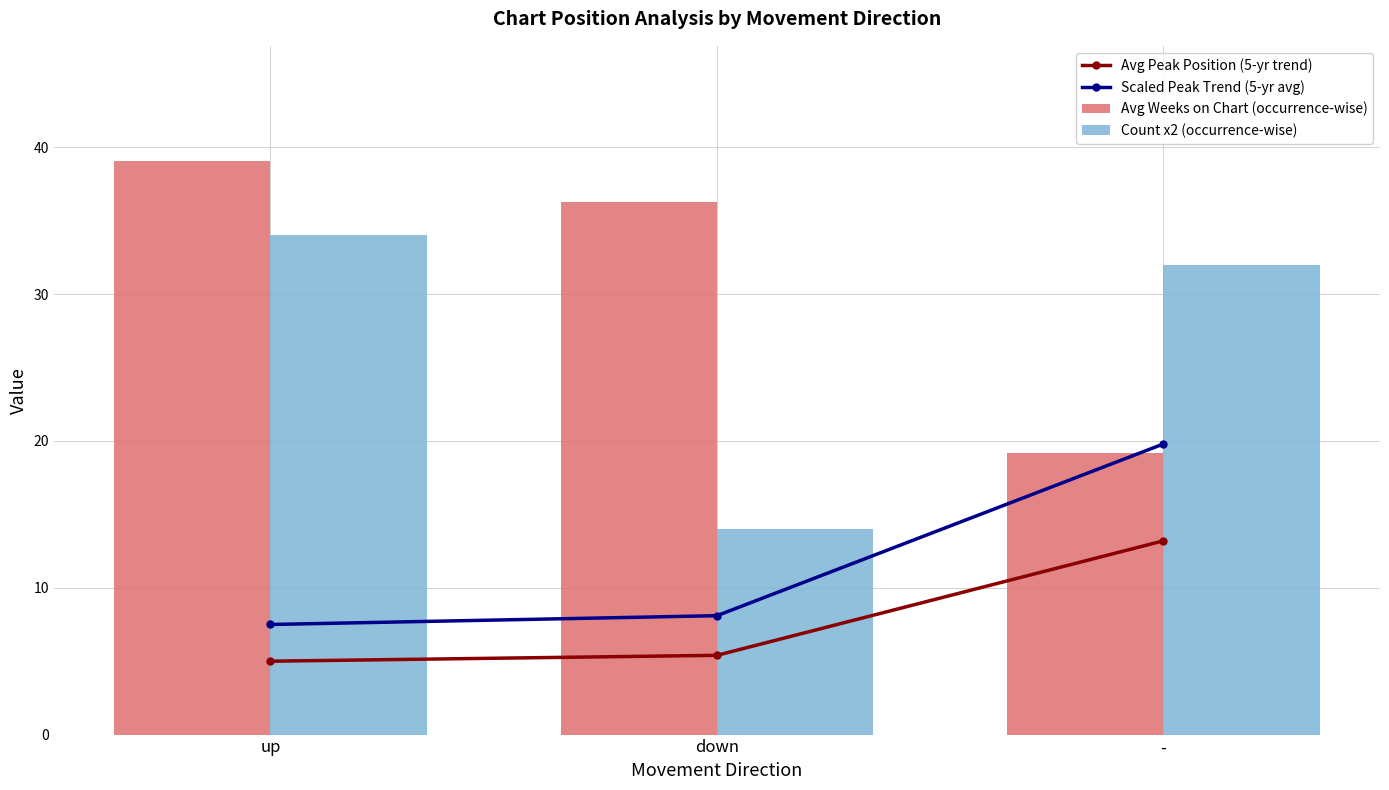

True or false: Count x2 (occurrence-wise) has a value of 59.1 at up.

False